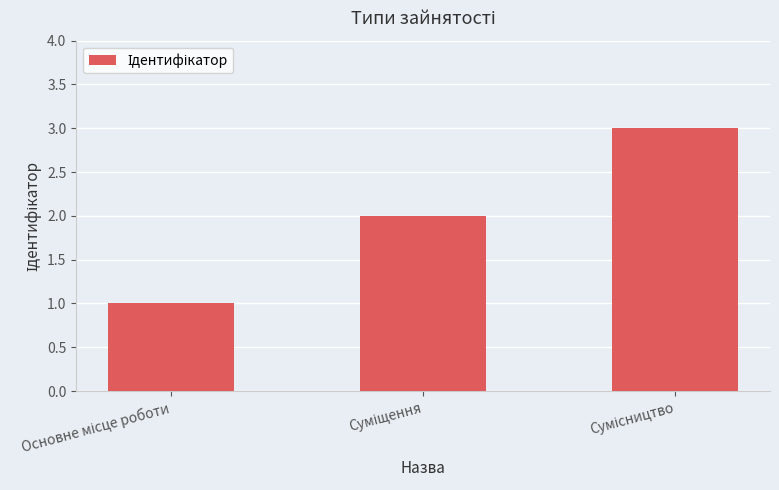

What is the sum of all values?

6